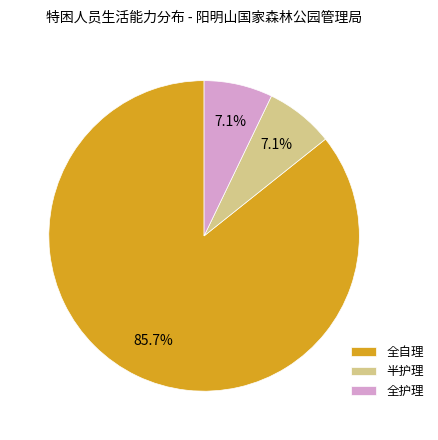

To the nearest percent, what portion does 全自理 represent?

86%